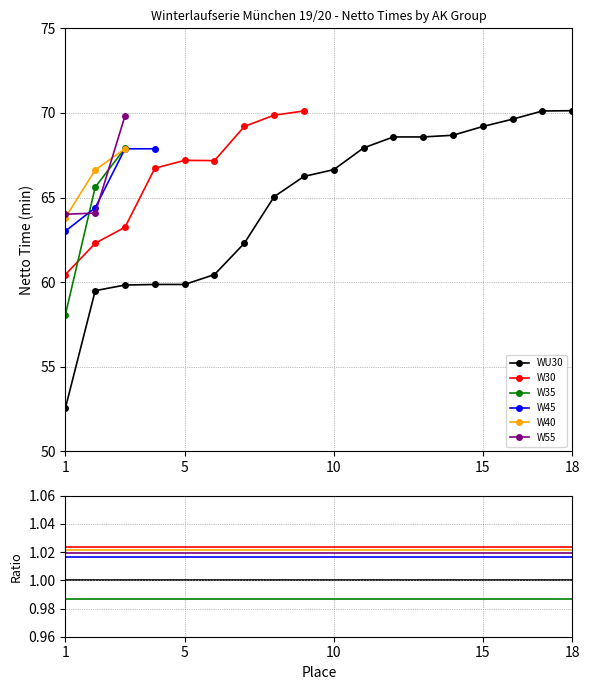

Is the value of W30 at 5 greater than the value of WU30 at 1?

Yes